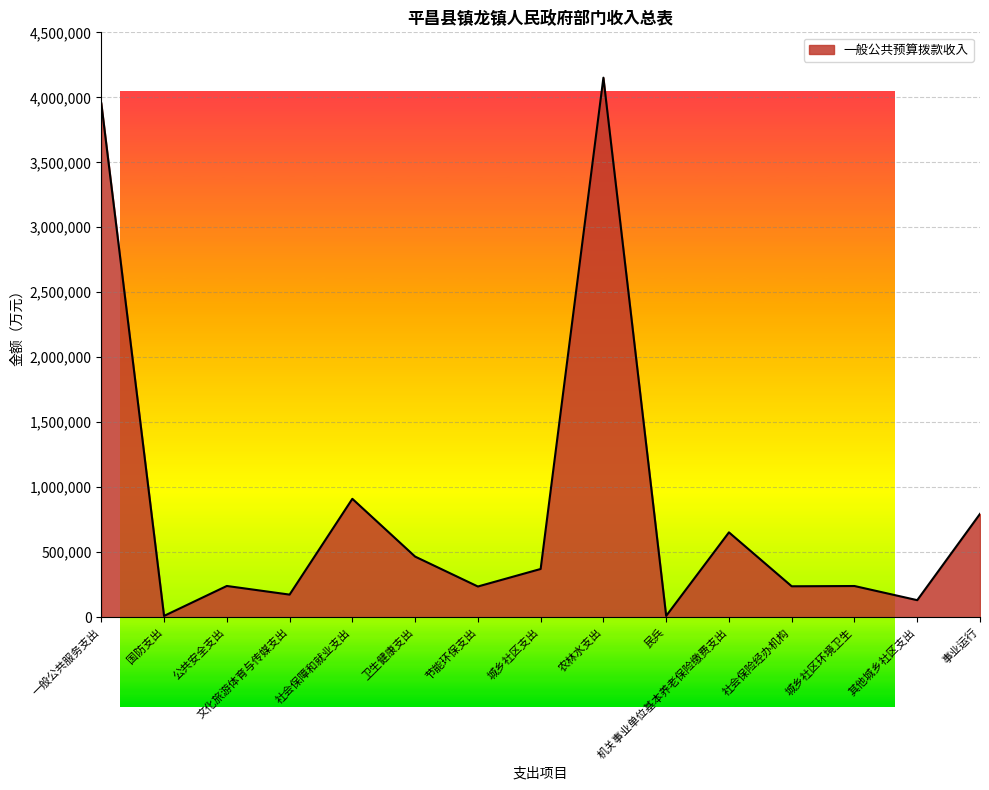

Where is the data nearest to the value 2080566?

社会保障和就业支出